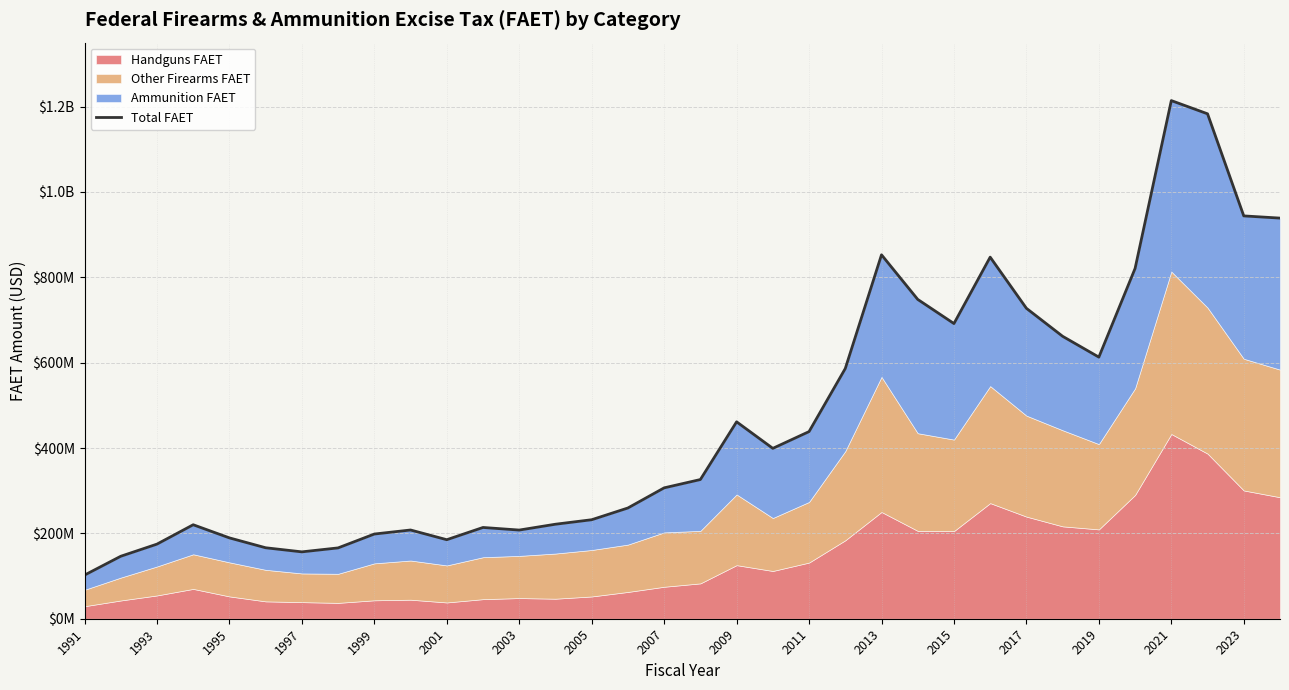

What is the greatest value displayed?

1214180619.9